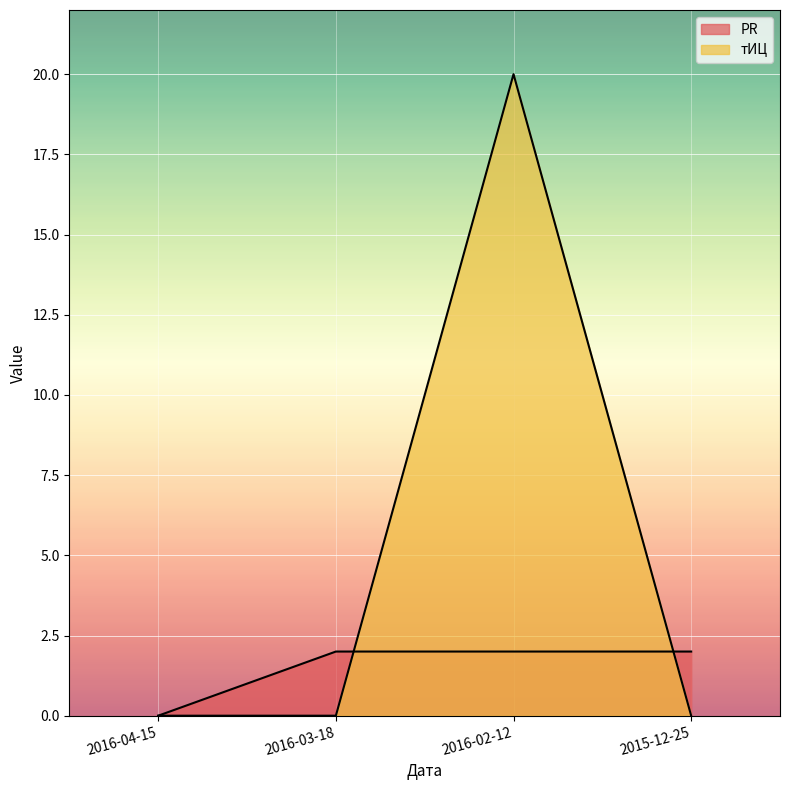

List the series in order of their peak value, lowest first.

PR, тИЦ